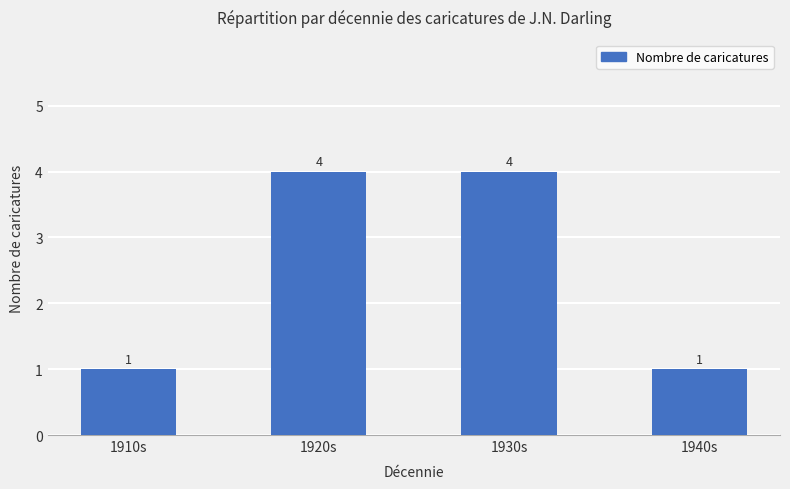

Count the number of data series in this chart.

1